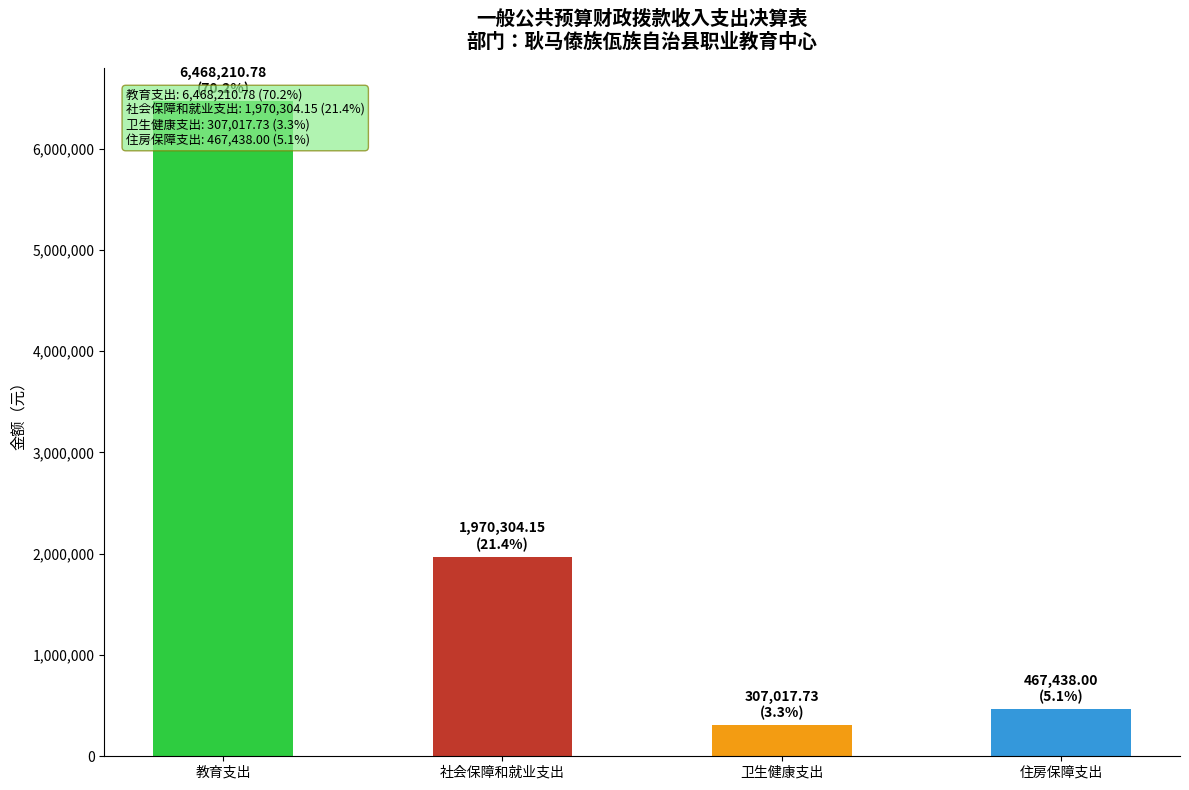

Are the bars horizontal?

No